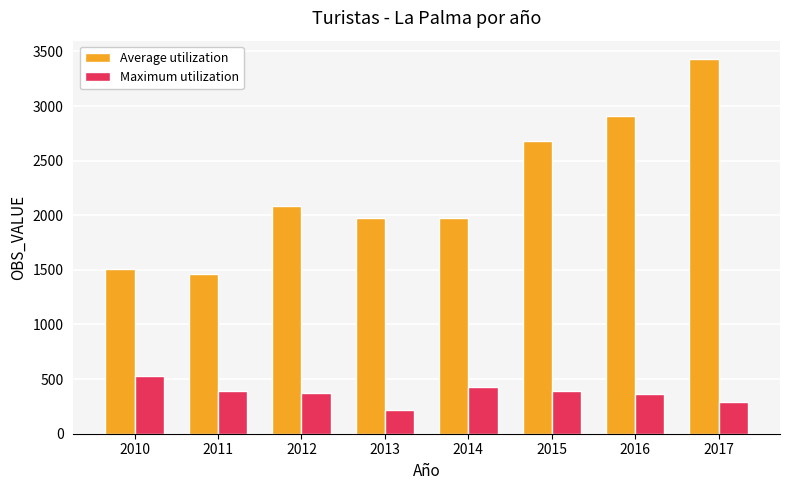

At which label is Average utilization closest to 2446?

2015